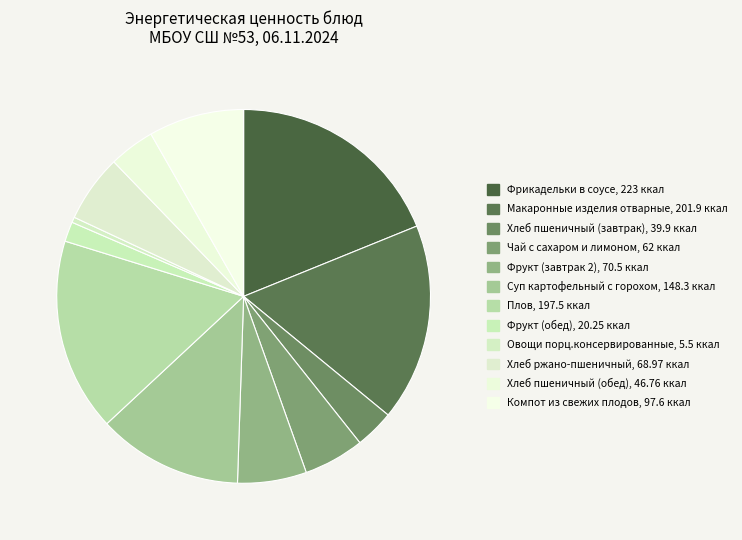

Count the number of slices in the pie.

12